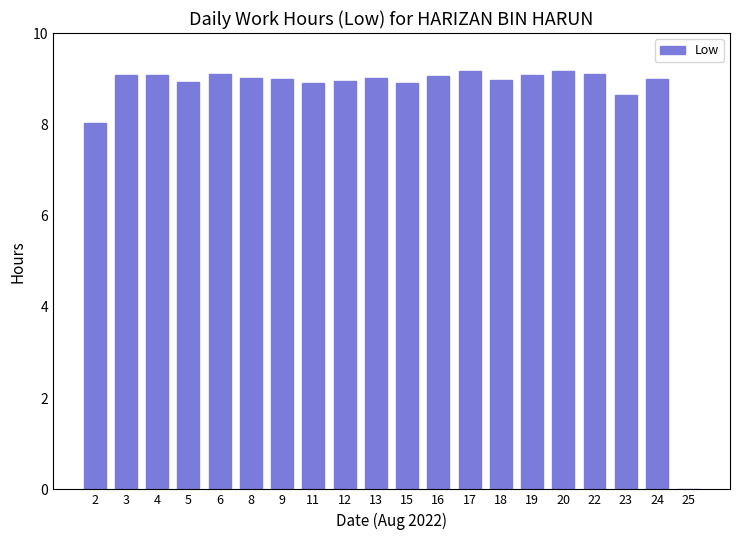

What is the greatest value displayed?

9.2